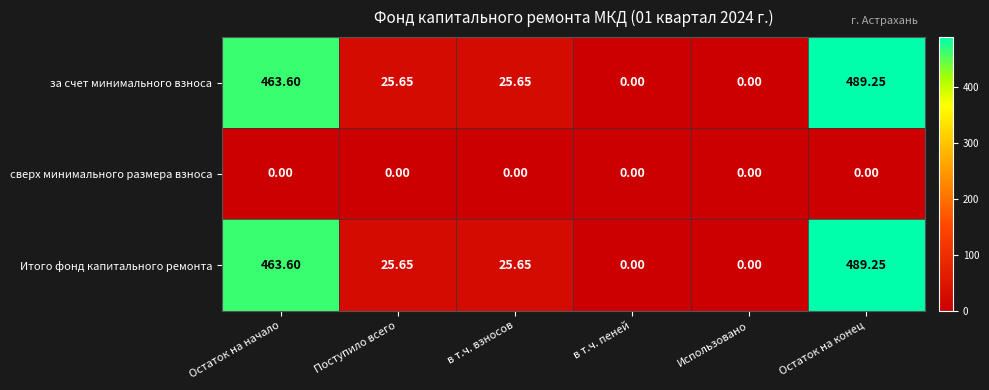

Which label corresponds to the largest value in the chart?

Остаток на конец